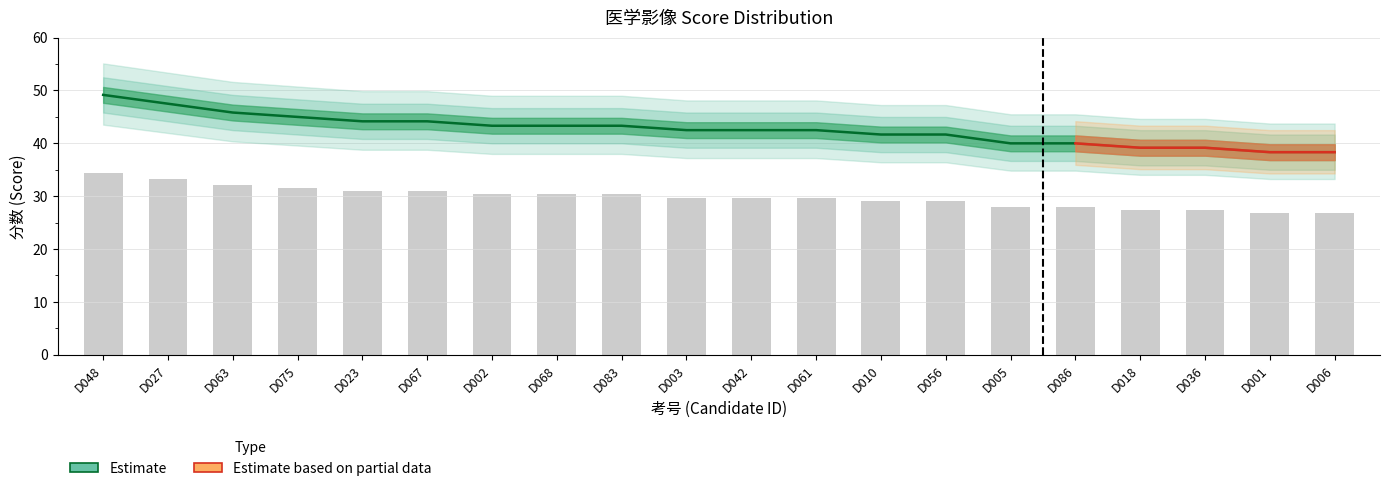

The value of Upper Estimate at D001 is 26.8. True or false?

True